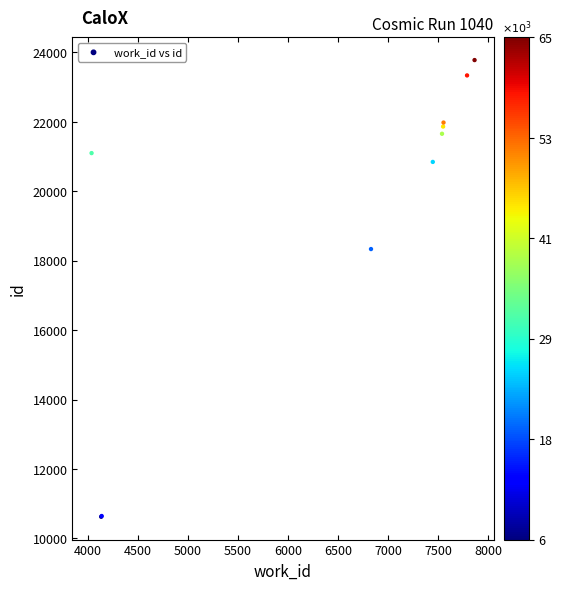

What Y value in the scatter plot is closest to 17201?

18335